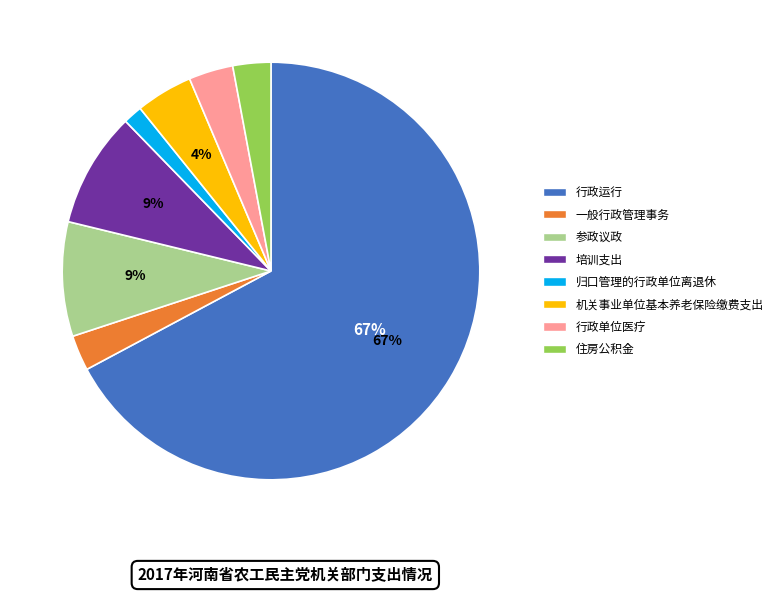

To the nearest percent, what is the combined percentage of 住房公积金 and 培训支出?

12%